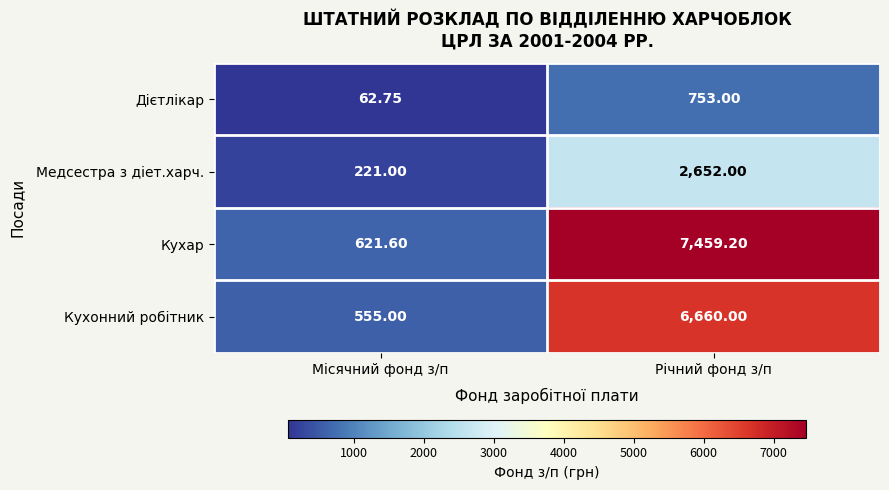

At which category is the sum across all series the highest?

Річний фонд з/п